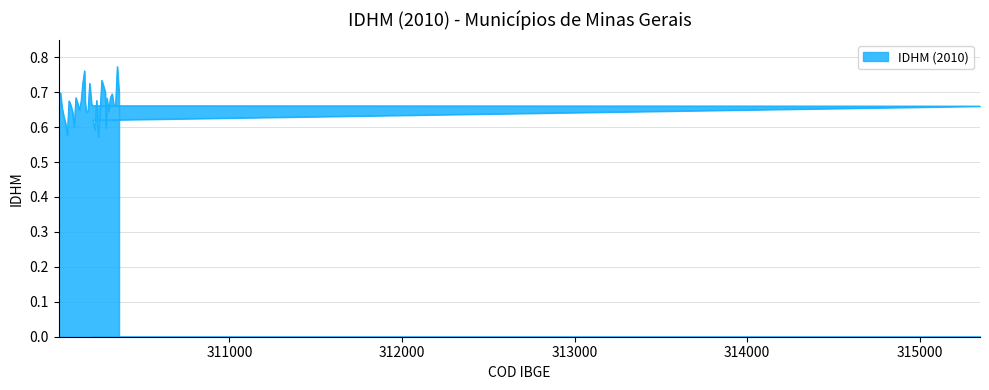

Rank the categories by value from lowest to highest.

Alvorada de Minas, Água Boa, Alvarenga, Angelândia, Águas Vermelhas, Açucena, Alto Rio Doce, Acaiaca, Amparo do Serra, Almenara, Águas Formosas, Antônio Dias, Alpercata, Alagoa, Abre Campo, Alto Jequitibá, Alto Caparaó, Aracitaba, Aguanil, Araçuaí, Aiuruoca, Alterosa, Albertina, Água Comprida, Alfredo Vasconcelos, Alvinópolis, Antônio Carlos, Aimorés, Antônio Prado de Minas, Abadia dos Dourados, Araçaí, Arantina, Abaeté, Andrelândia, Alpinópolis, Além Paraíba, Andradas, Alfenas, Araguari